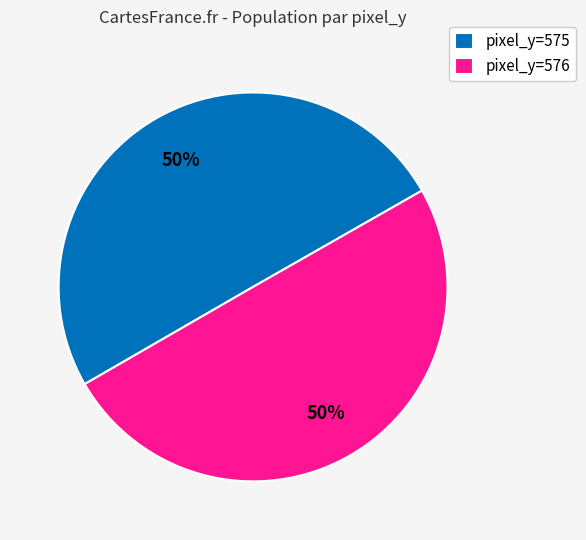

To the nearest percent, what is the difference between the largest and smallest slice percentages?

0%